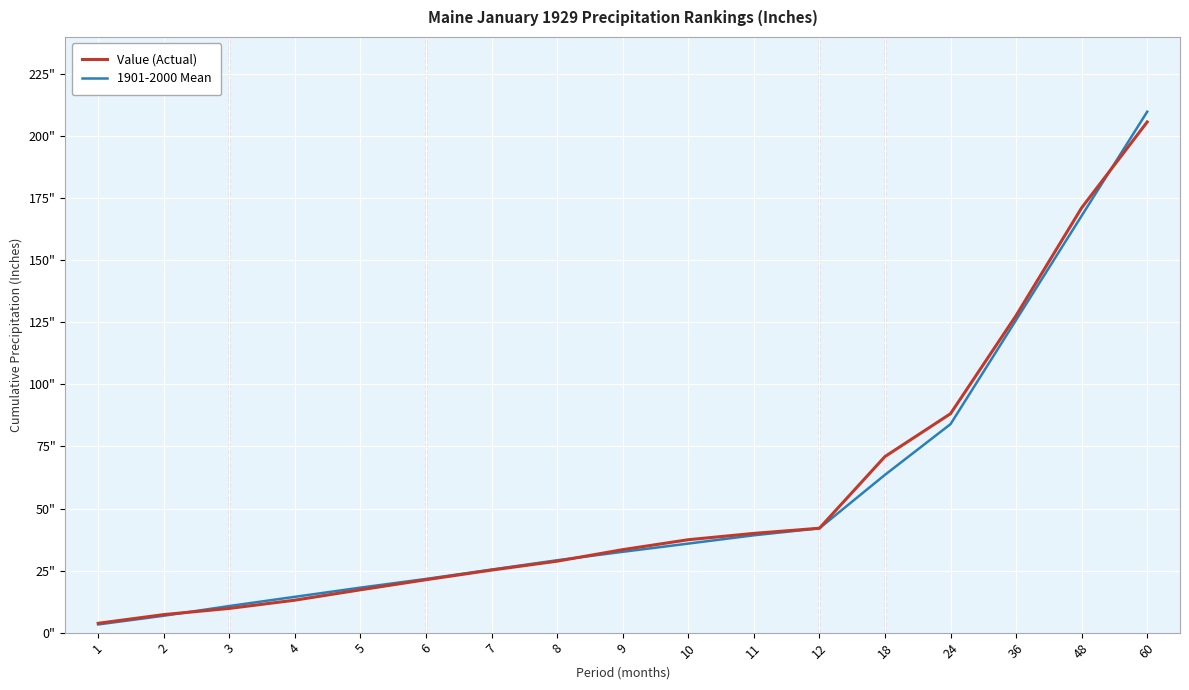

Which series changed the most between 4 and 24?

Value (Actual)